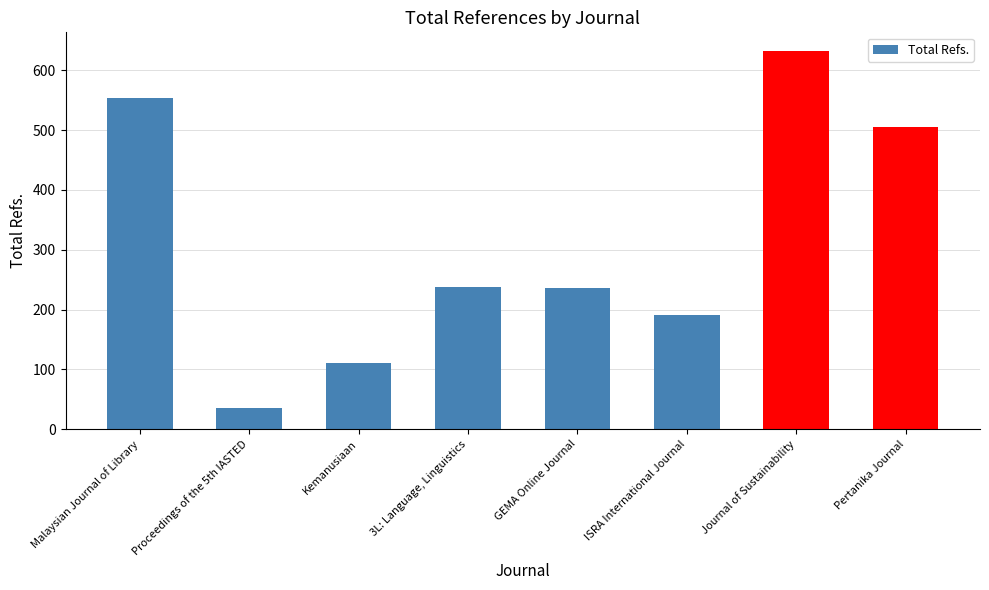

What is the difference between the second highest and second lowest values?

443